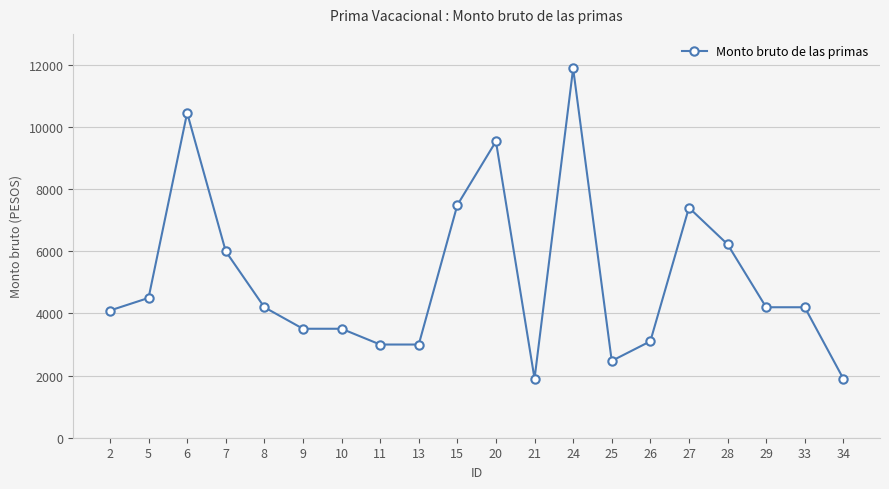

What is the minimum value shown in the chart?

1900.0